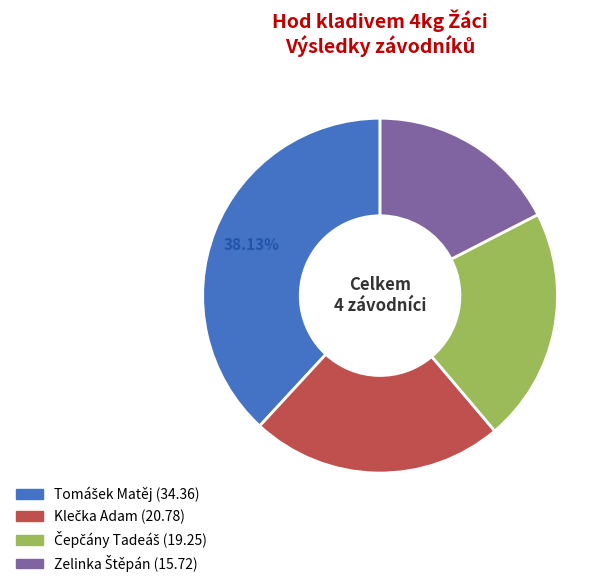

Is there a majority slice in this chart?

No